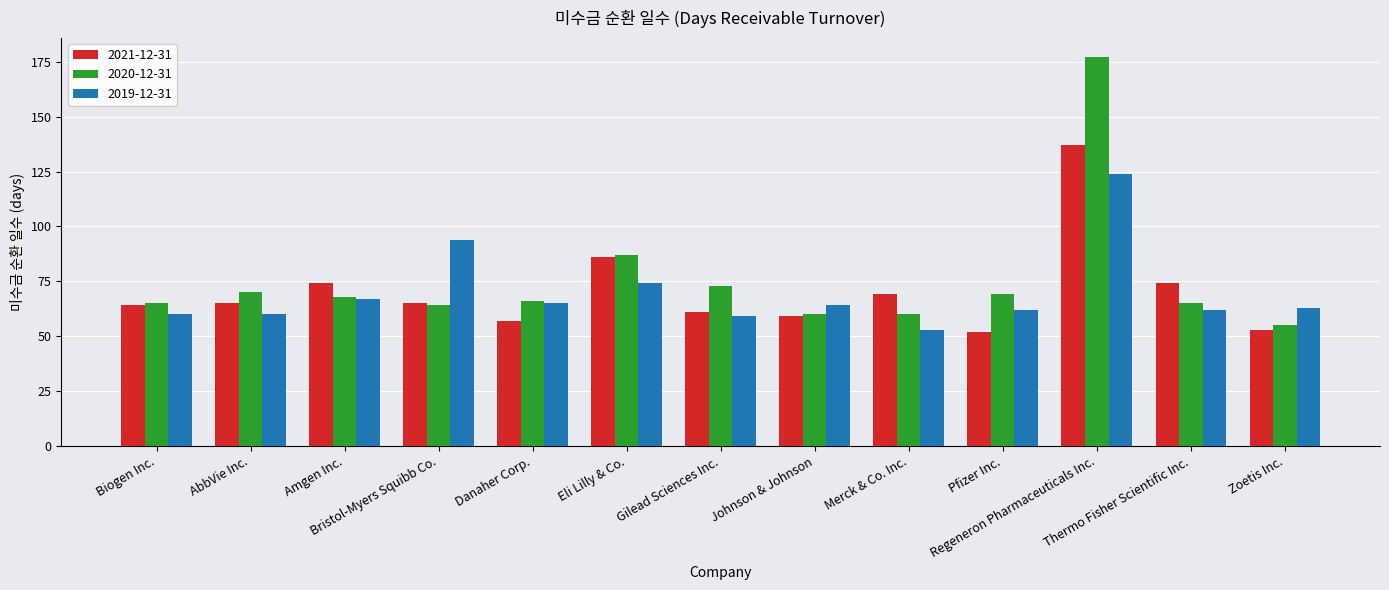

Reading left to right, extract all data points from this chart.

2021-12-31: Biogen Inc.=64	AbbVie Inc.=65	Amgen Inc.=74	Bristol-Myers Squibb Co.=65	Danaher Corp.=57	Eli Lilly & Co.=86	Gilead Sciences Inc.=61	Johnson & Johnson=59	Merck & Co. Inc.=69	Pfizer Inc.=52	Regeneron Pharmaceuticals Inc.=137	Thermo Fisher Scientific Inc.=74	Zoetis Inc.=53
2020-12-31: Biogen Inc.=65	AbbVie Inc.=70	Amgen Inc.=68	Bristol-Myers Squibb Co.=64	Danaher Corp.=66	Eli Lilly & Co.=87	Gilead Sciences Inc.=73	Johnson & Johnson=60	Merck & Co. Inc.=60	Pfizer Inc.=69	Regeneron Pharmaceuticals Inc.=177	Thermo Fisher Scientific Inc.=65	Zoetis Inc.=55
2019-12-31: Biogen Inc.=60	AbbVie Inc.=60	Amgen Inc.=67	Bristol-Myers Squibb Co.=94	Danaher Corp.=65	Eli Lilly & Co.=74	Gilead Sciences Inc.=59	Johnson & Johnson=64	Merck & Co. Inc.=53	Pfizer Inc.=62	Regeneron Pharmaceuticals Inc.=124	Thermo Fisher Scientific Inc.=62	Zoetis Inc.=63